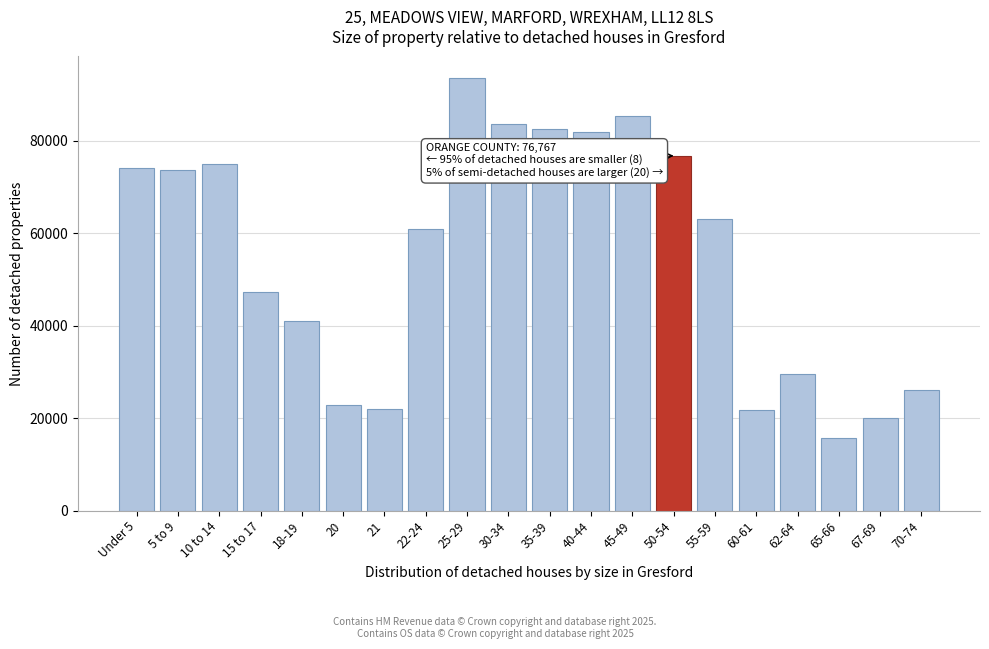

What is the ratio of the value at 50-54 to the value at 5 to 9?

1.0